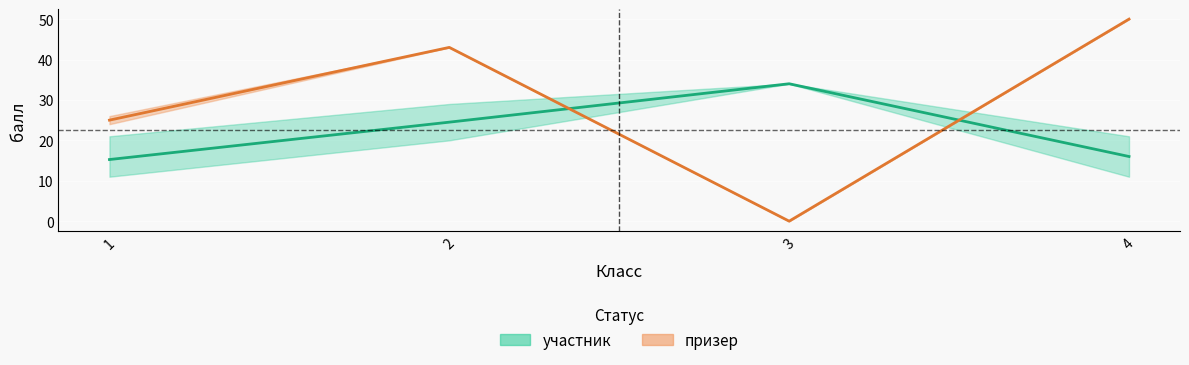

True or false: участник_mean and участник_lower cross at least once.

False